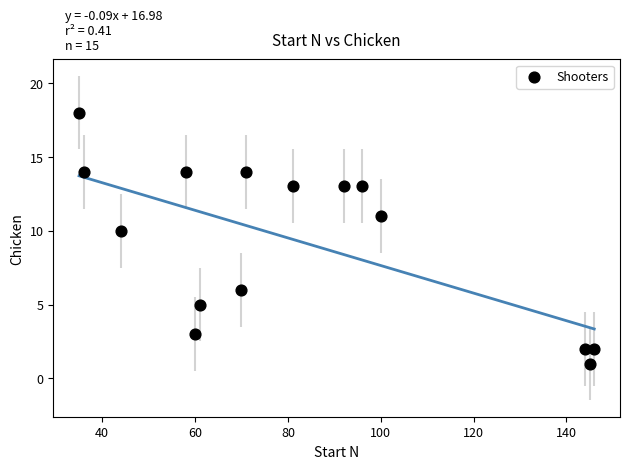

What is the range of X values (max minus min)?

111